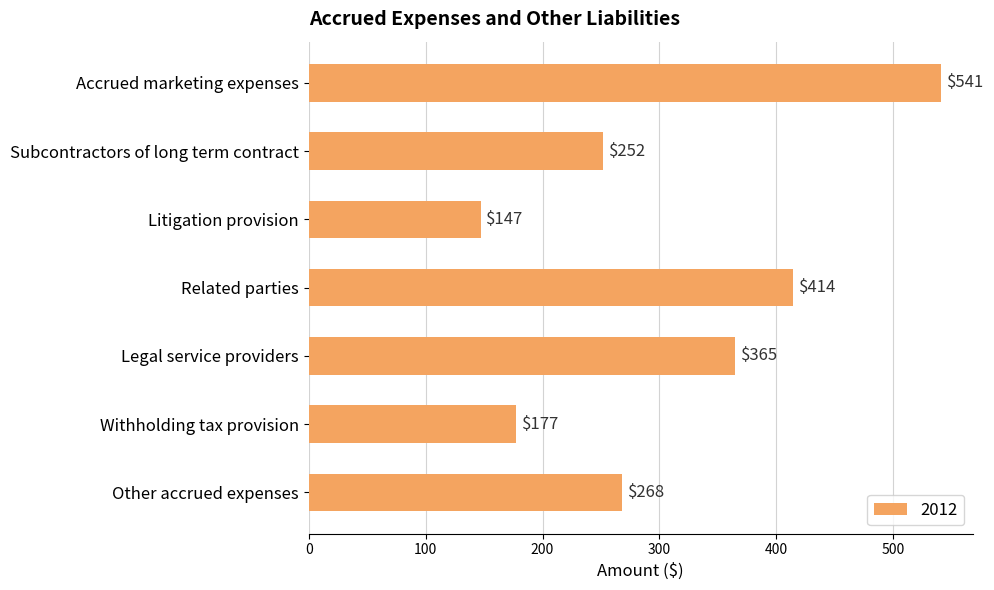

Reading bottom to top, extract all data points from this chart.

268	177	365	414	147	252	541